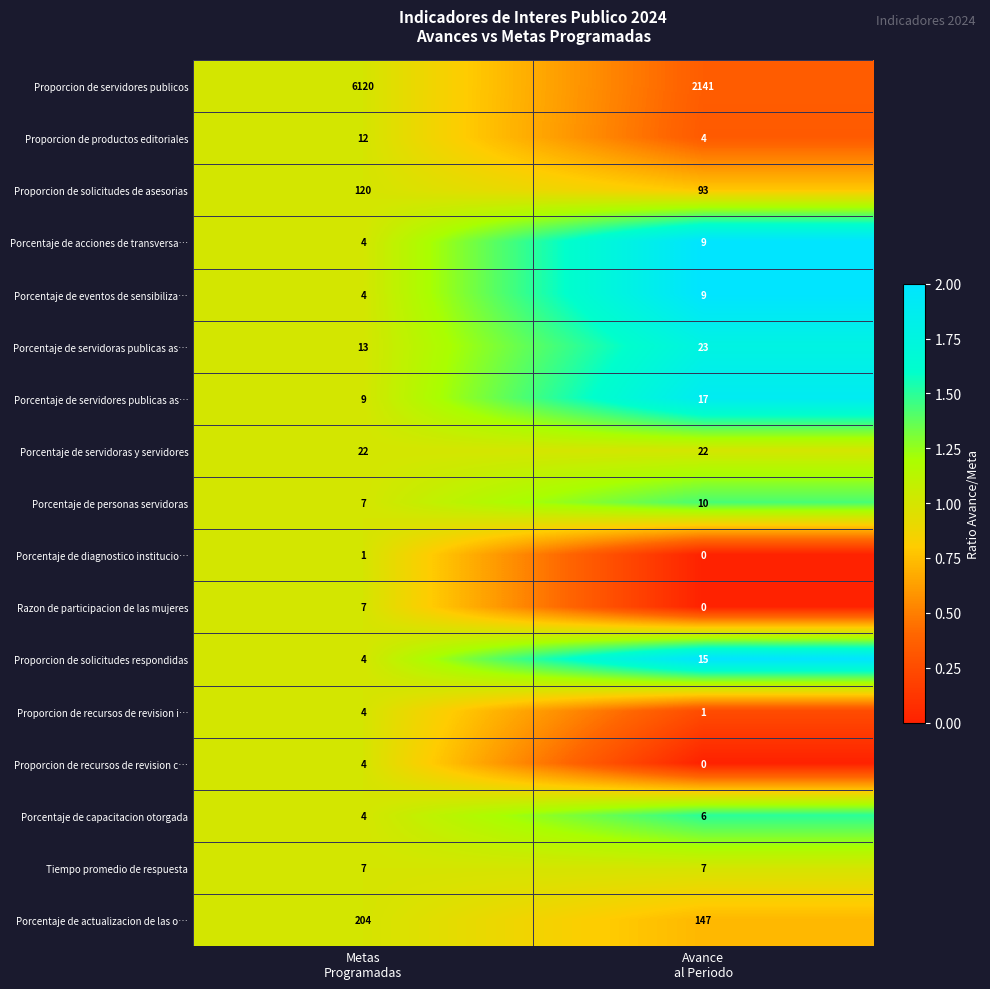

What is the maximum value shown in the chart?

6120